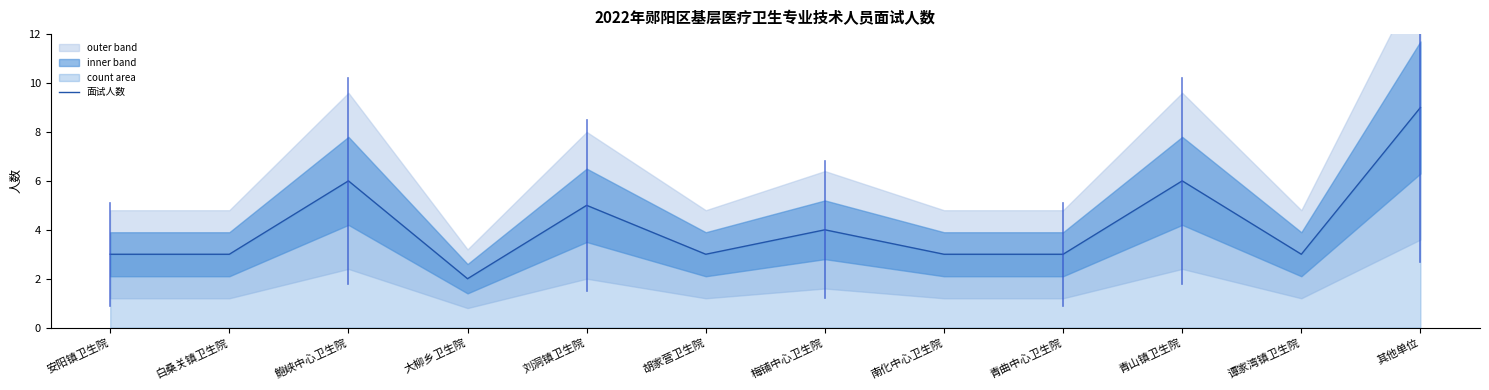

At which category does the chart reach its peak across all series?

其他单位